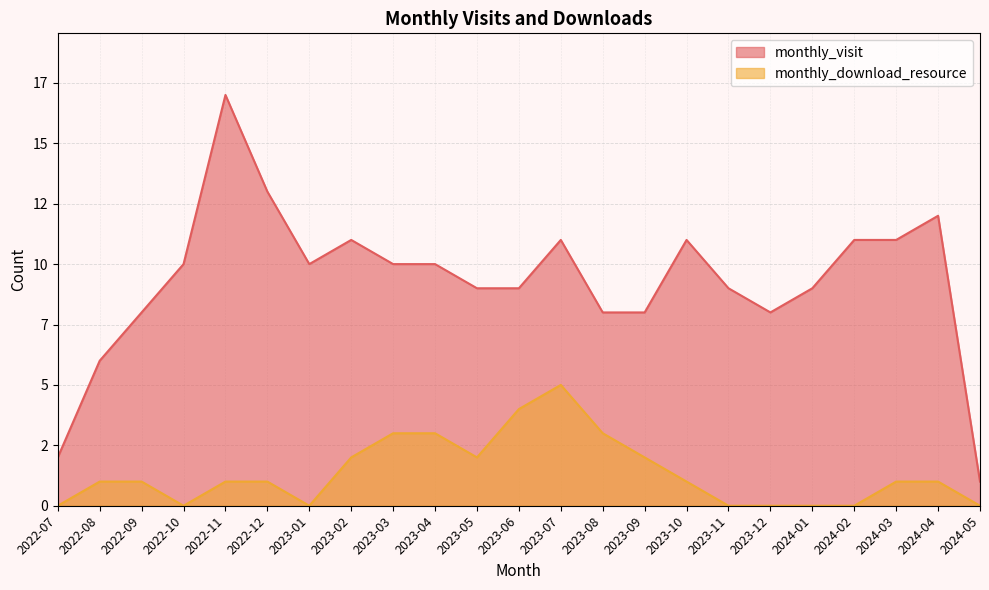

Does the chart display data point markers on the line(s)?

No